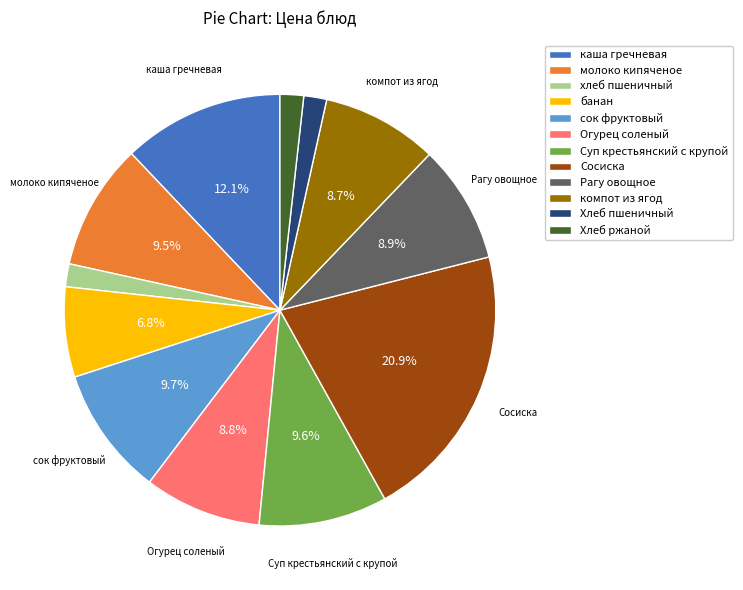

Do Огурец соленый and Сосиска together represent more than half of the pie?

No